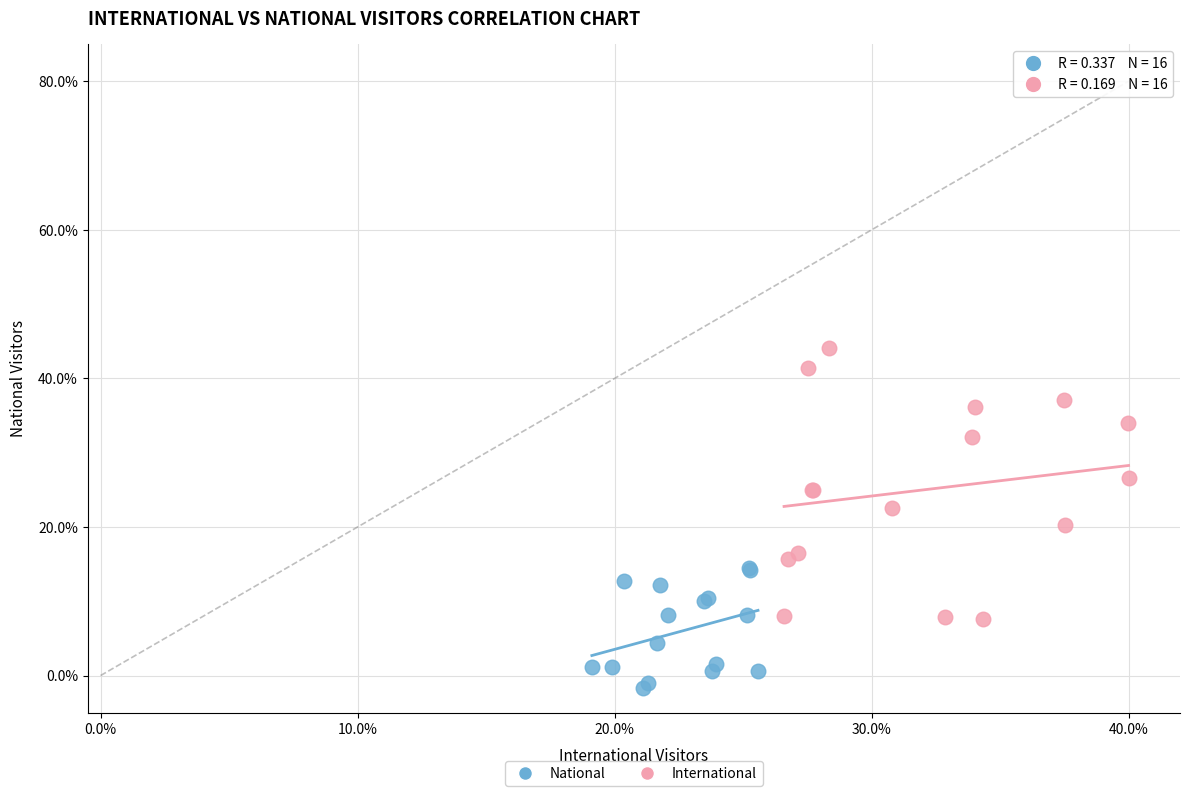

Which series reaches the minimum Y coordinate?

National